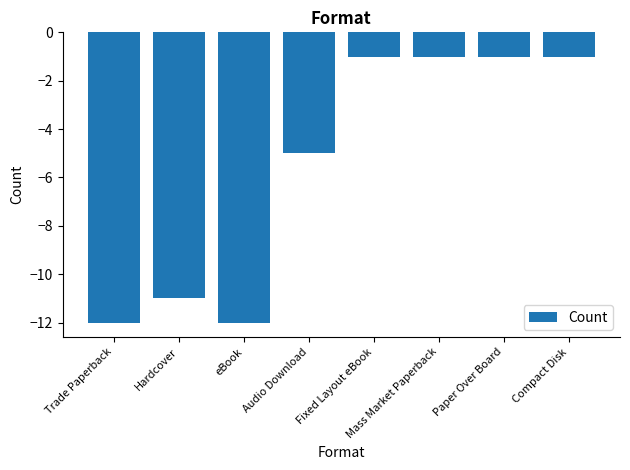

The value at Trade Paperback is -17. True or false?

False